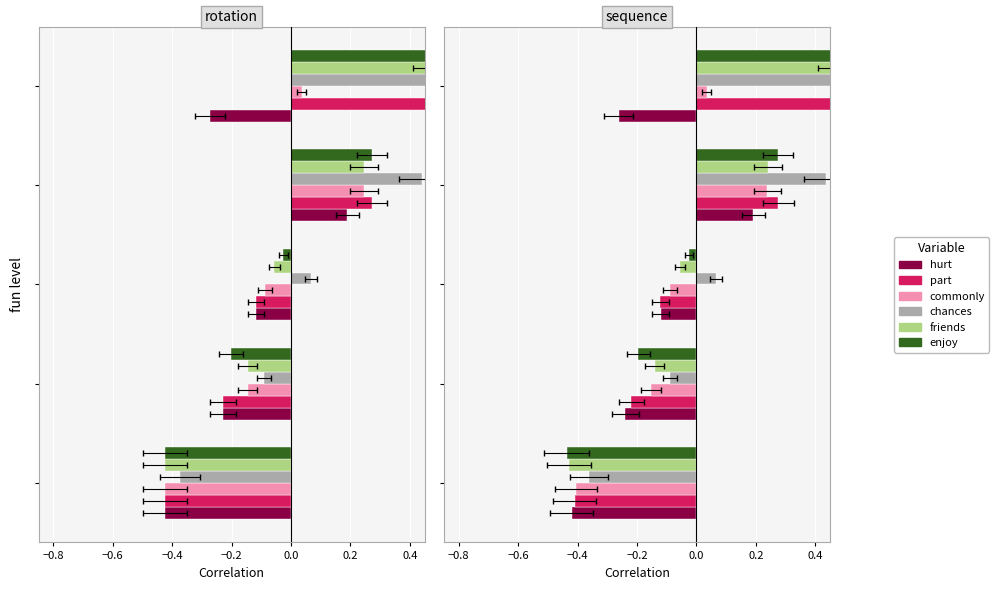

What is the value of the friends bar at the 3rd from the left?

-0.1